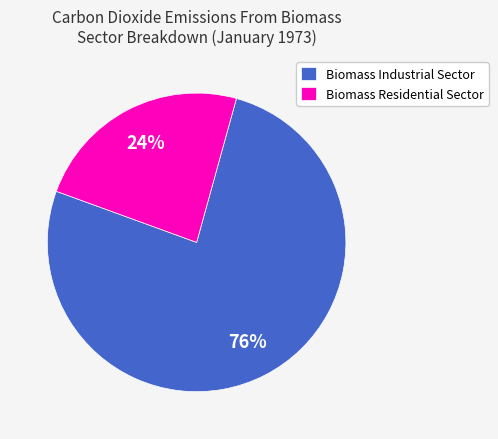

What is the largest slice in the pie chart?

Biomass Industrial Sector